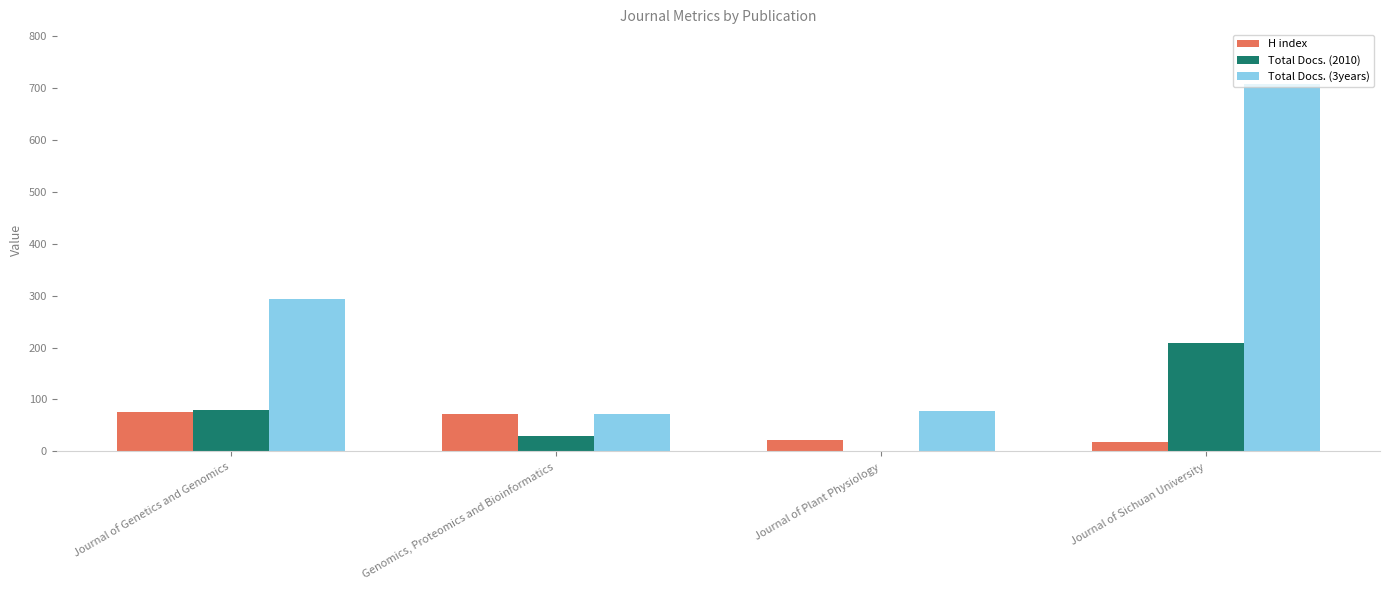

Is it true that Total Docs. (3years) equals 86 at Journal of Genetics and Genomics?

False